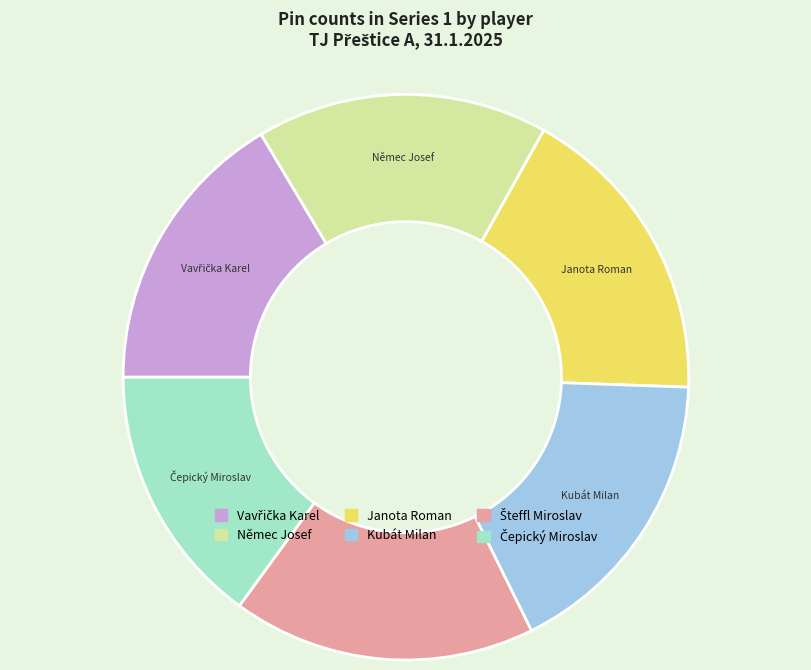

How many segments does this pie chart have?

6